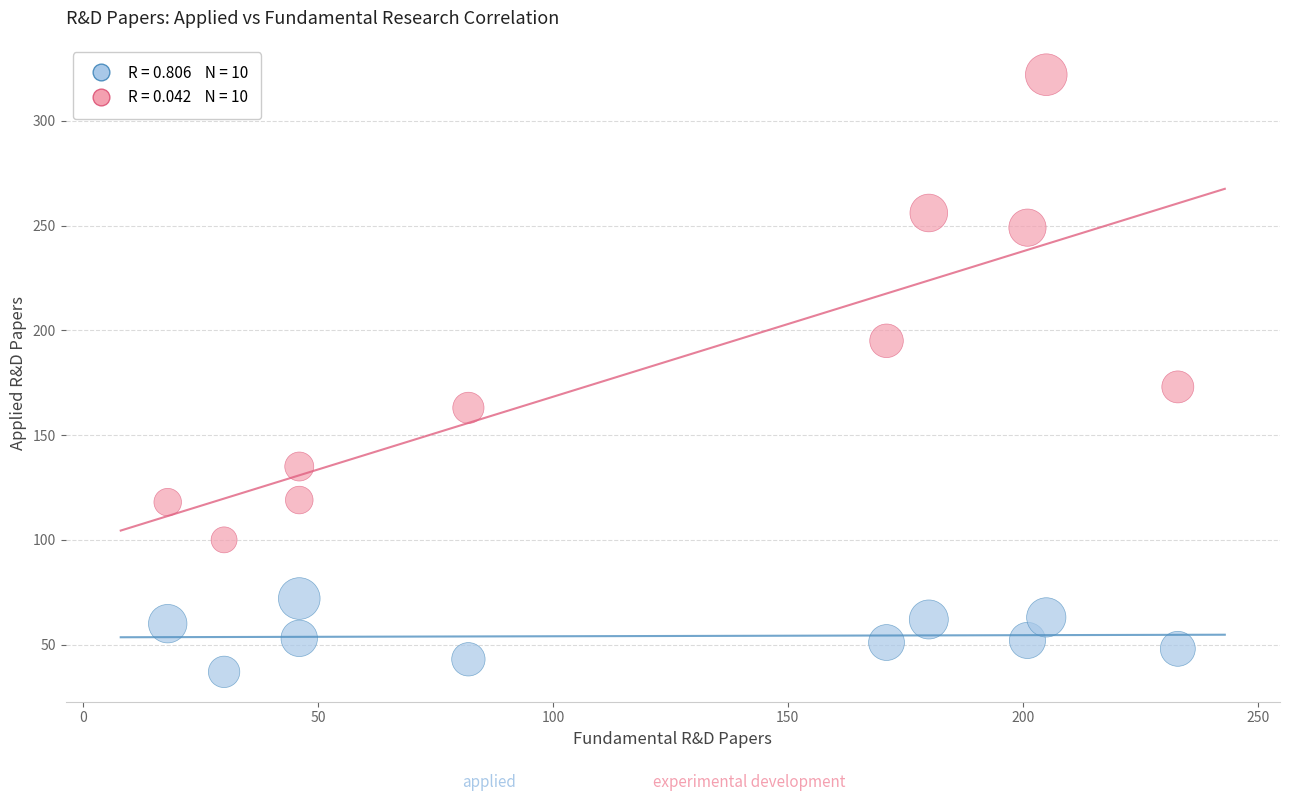

Across all series, what Y value is closest to 179?

173